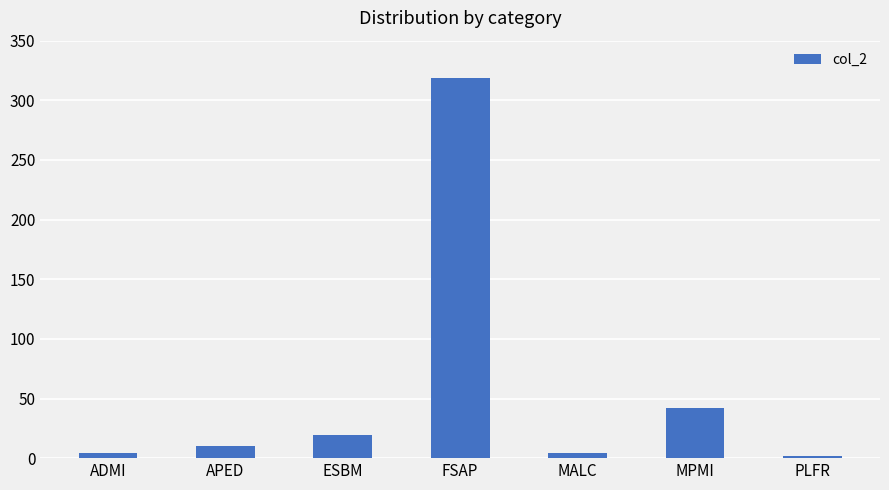

Does the chart contain any negative values?

No